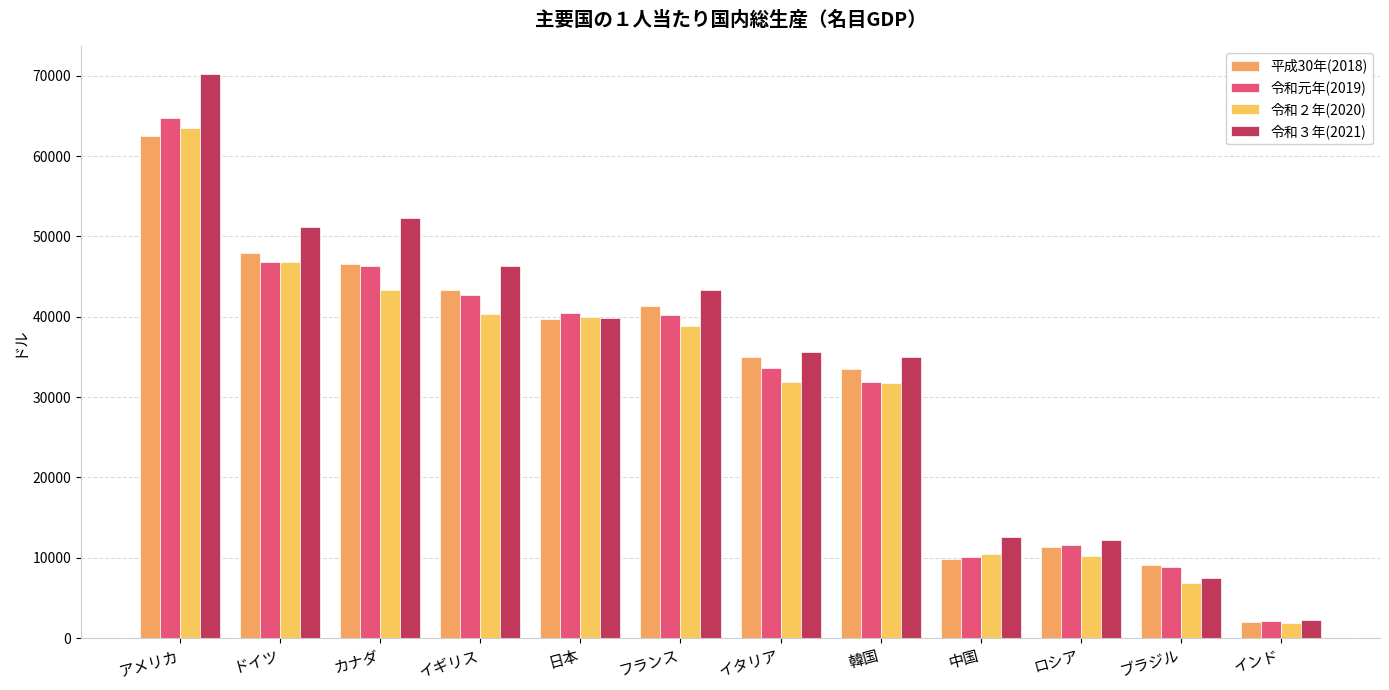

Count the number of data series in this chart.

4